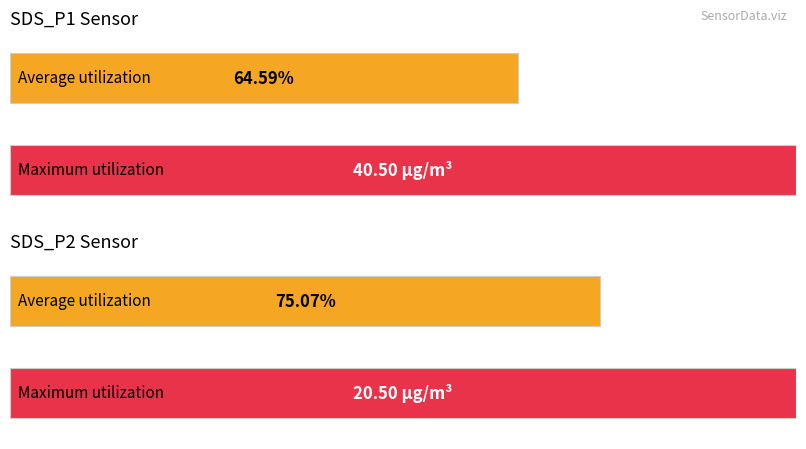

True or false: SDS_P1 has a value of 55.9 at 19:04.

False